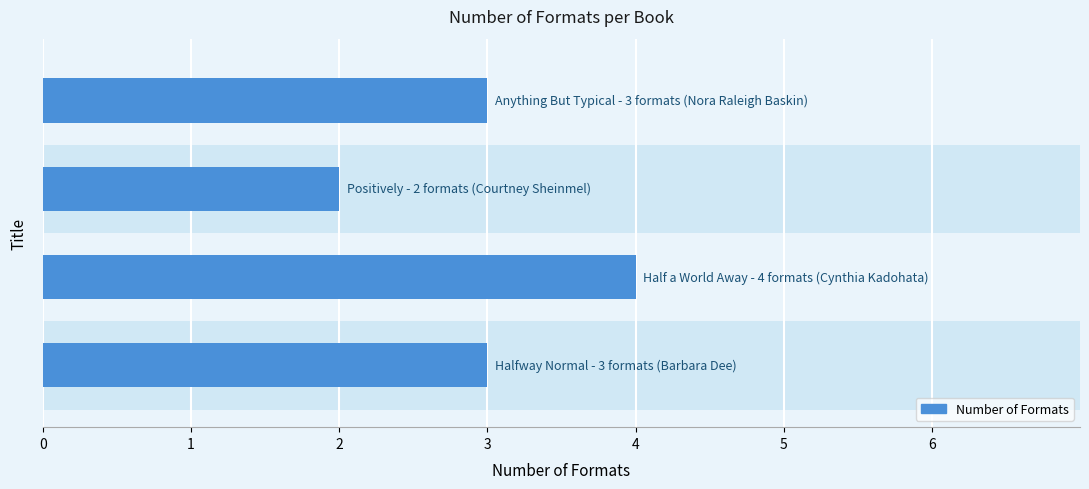

Reading bottom to top, extract all data points from this chart.

3	4	2	3